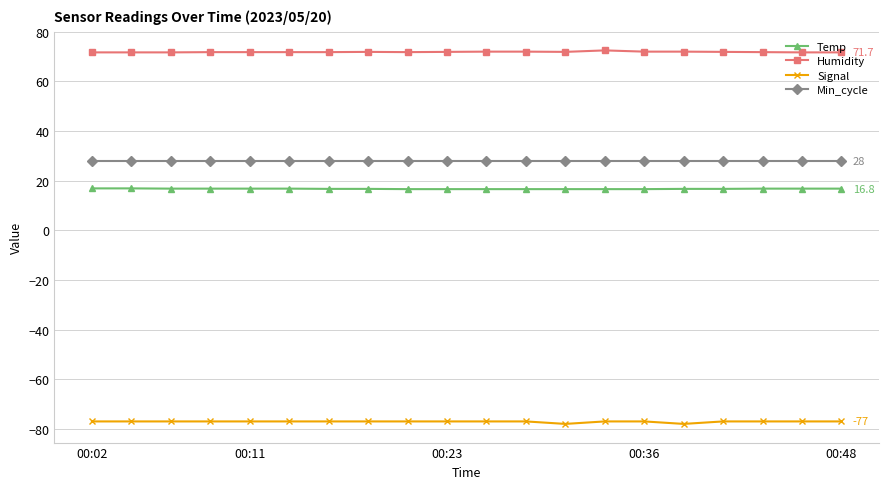

Count the number of data series in this chart.

4